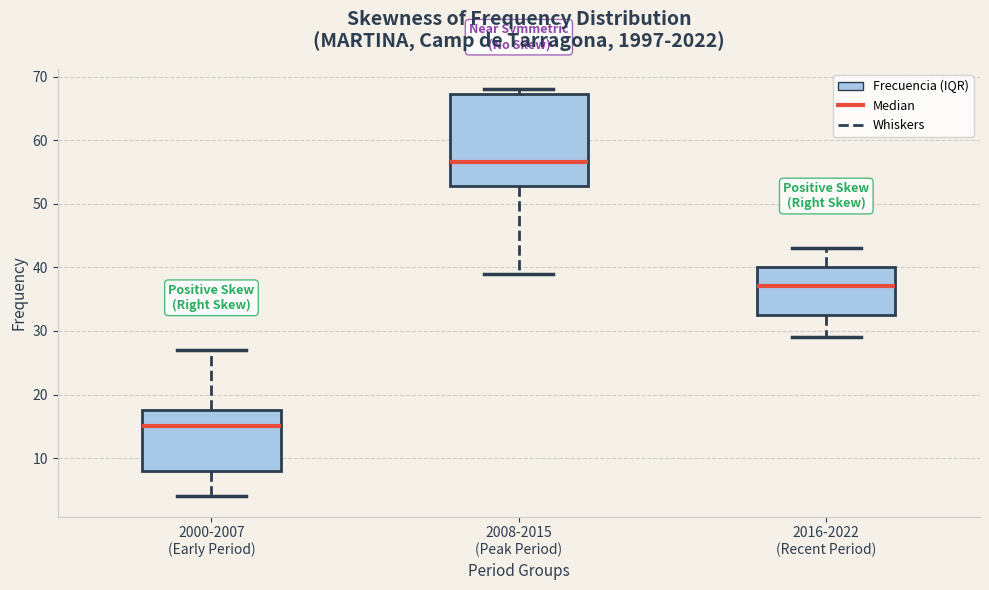

Where does the lower whisker of the box for 2000-2007 (Early Period) end on the y-axis? The values are not printed on the chart, so give them approximately, as read against the axis.

4